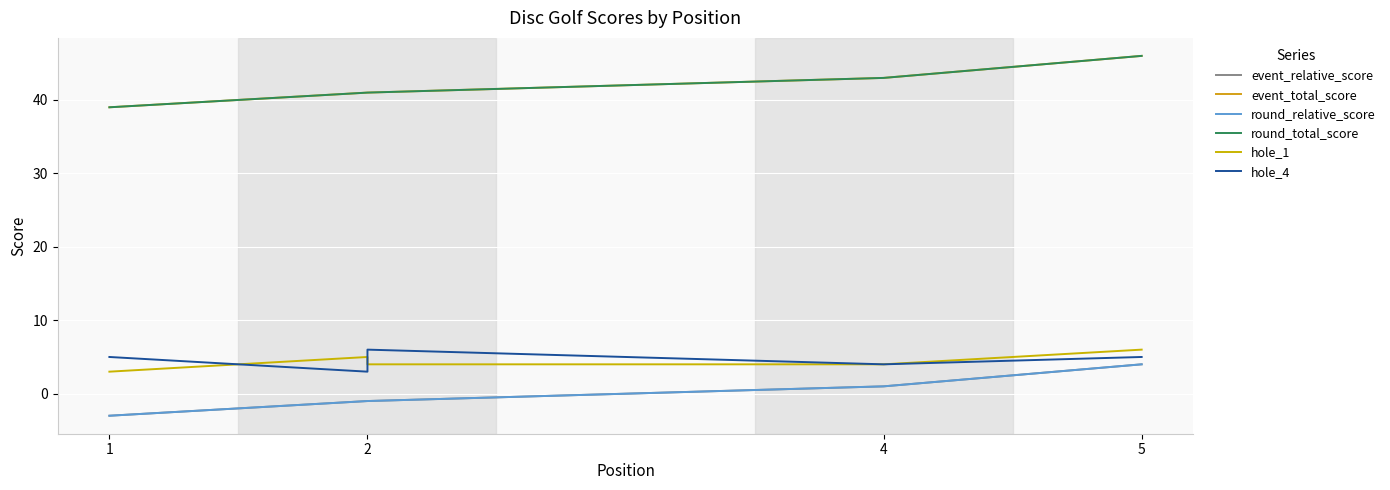

Is the value of round_total_score at 2 greater than the value of event_total_score at 1?

Yes